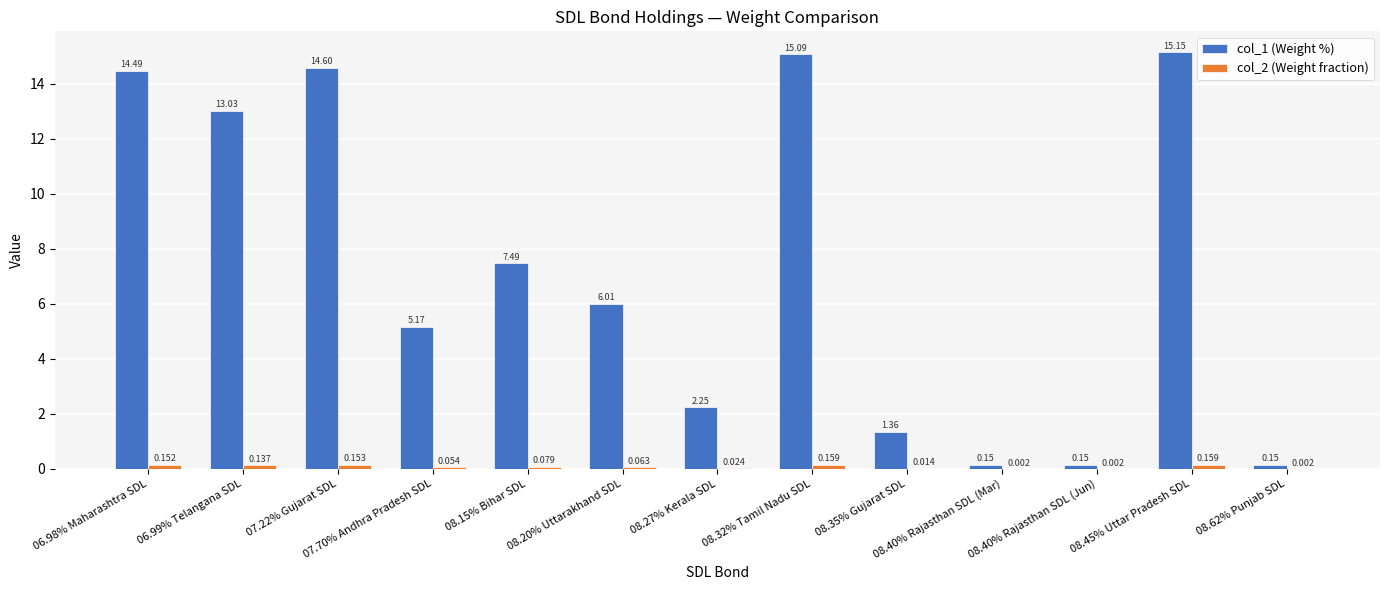

What is the sum of the col_1 (Weight %) values at 06.99% Telangana SDL and 07.70% Andhra Pradesh SDL?

18.2